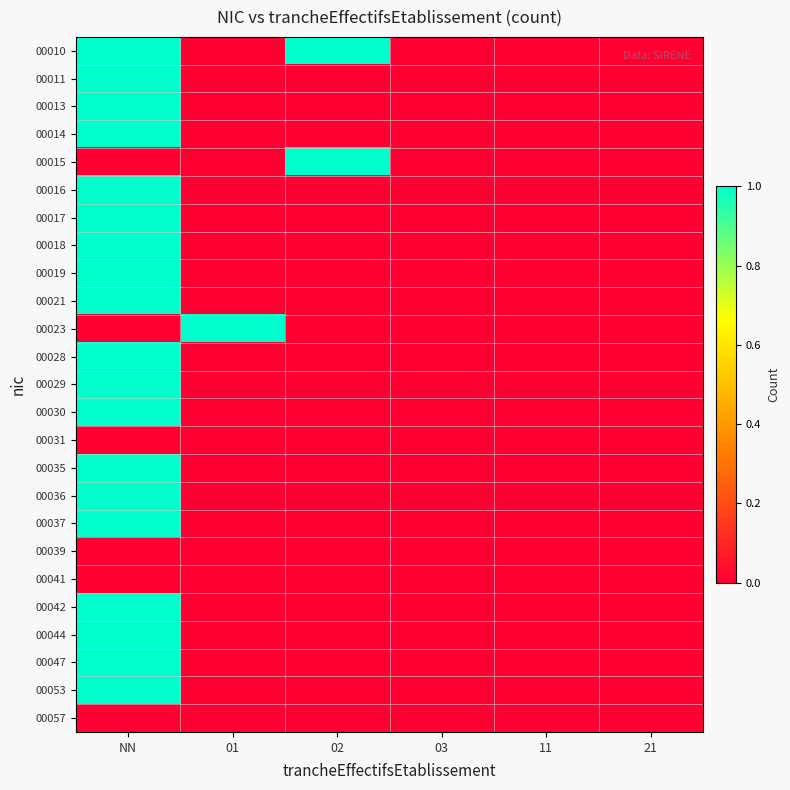

At which category does the chart reach its minimum across all series?

01